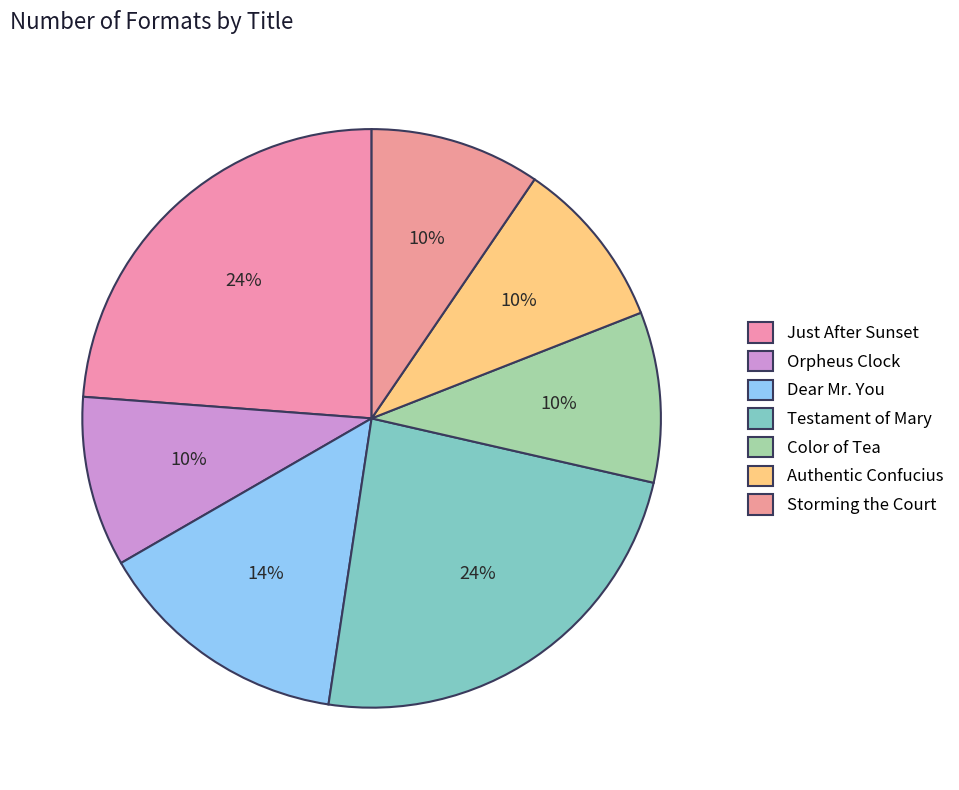

Count the number of slices in the pie.

7